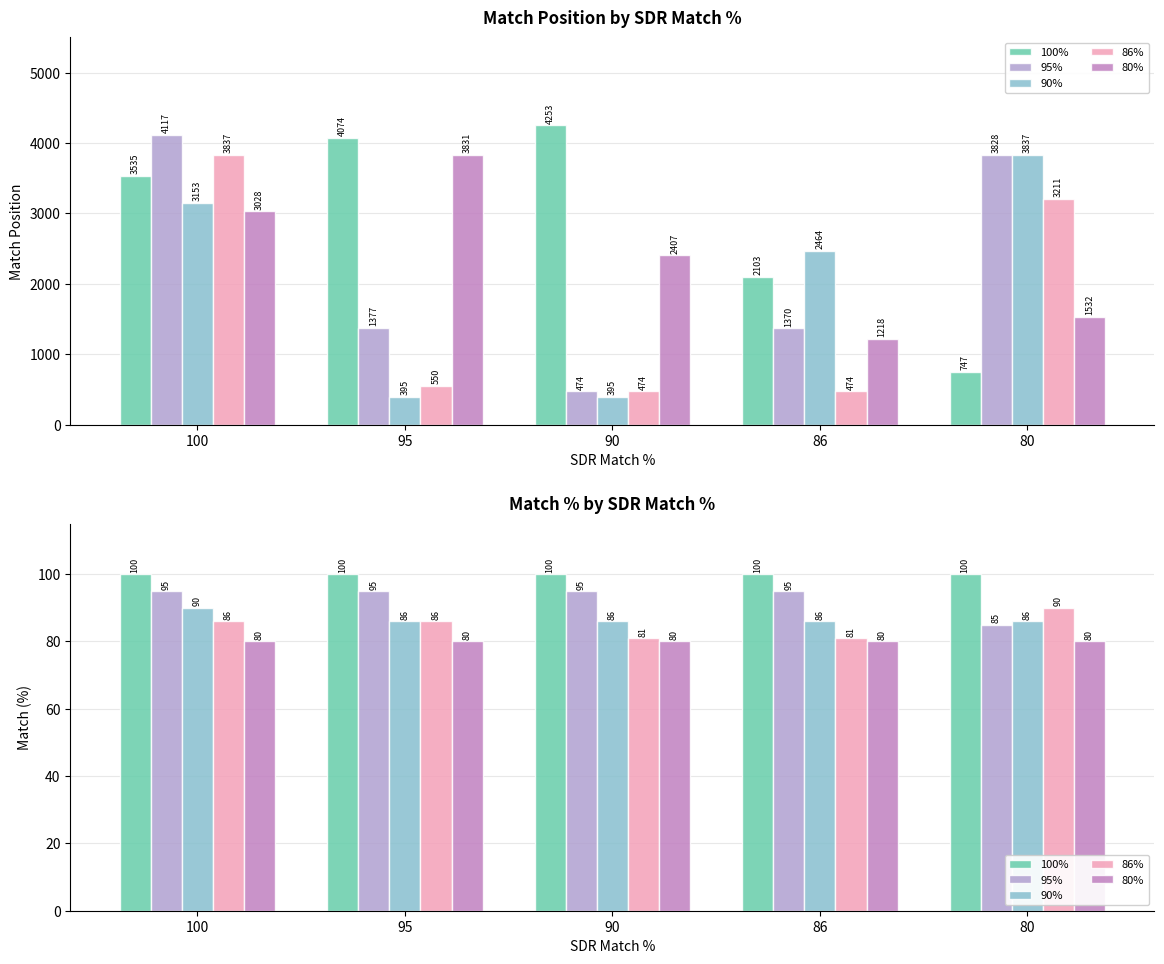

How many bars are there in each group?

5